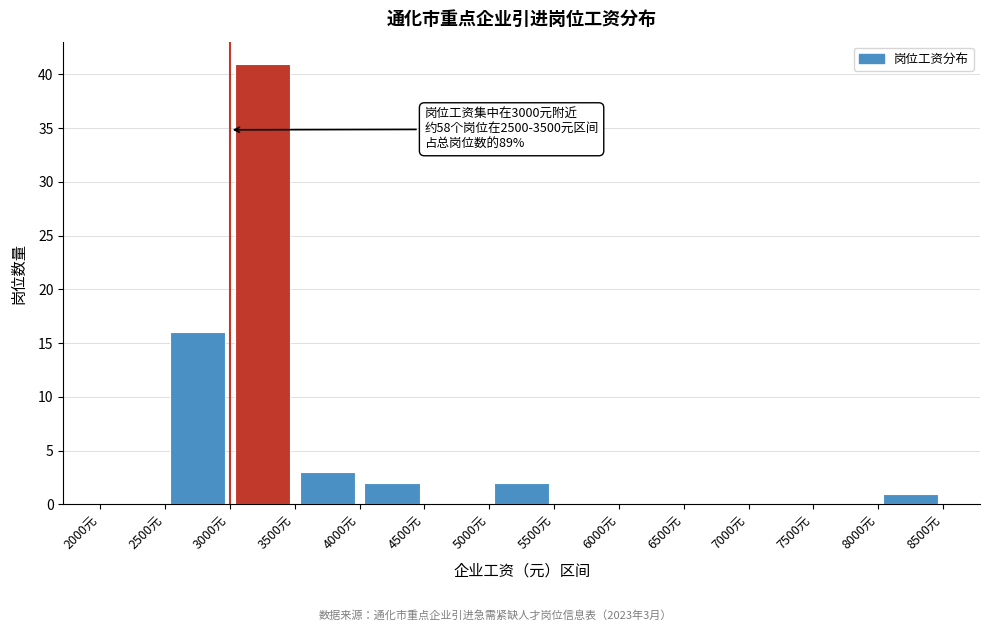

Which range on the x-axis has the tallest bar?

3000 to 3500